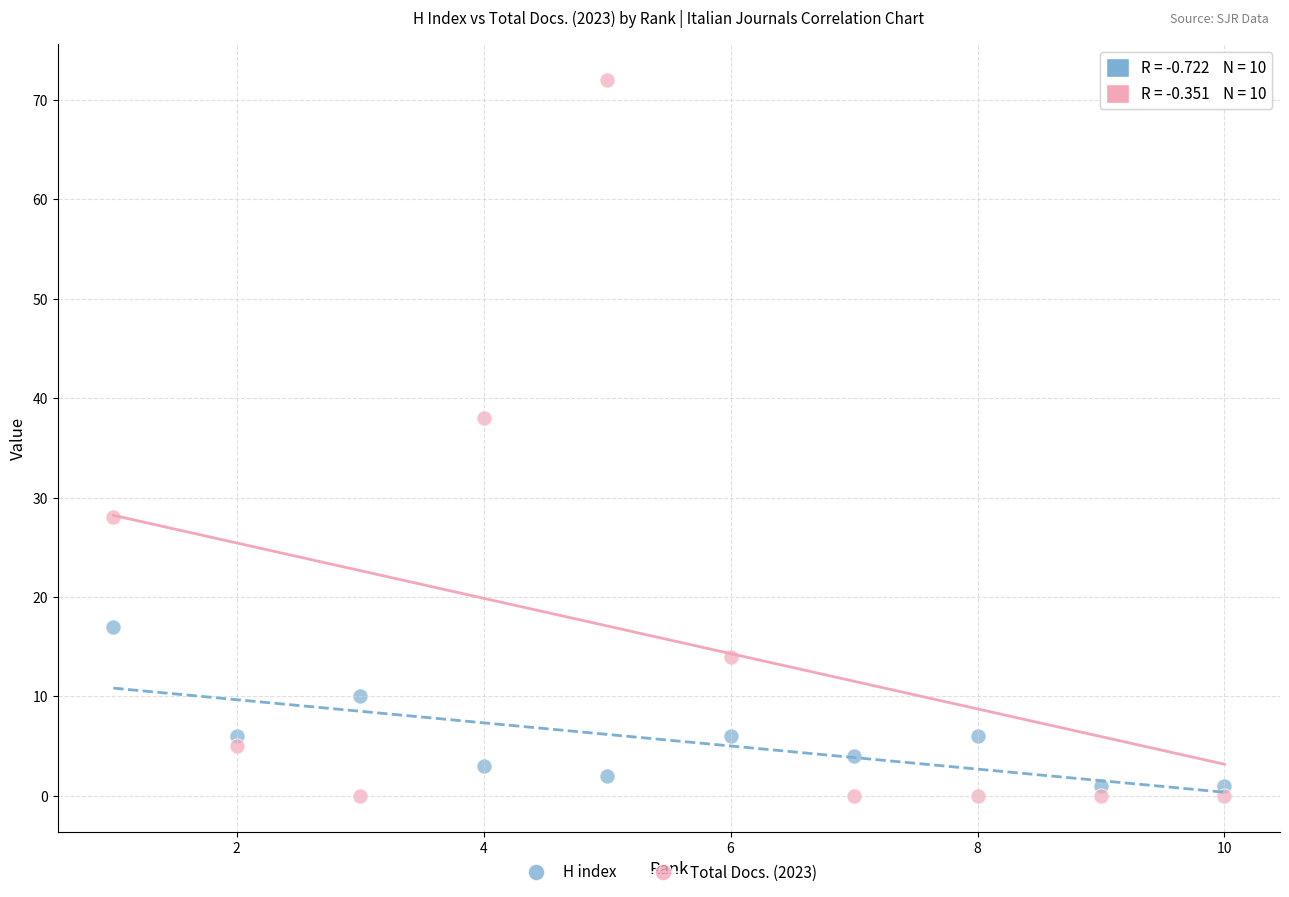

Across all data points, what is the range of Y values (max minus min)?

72